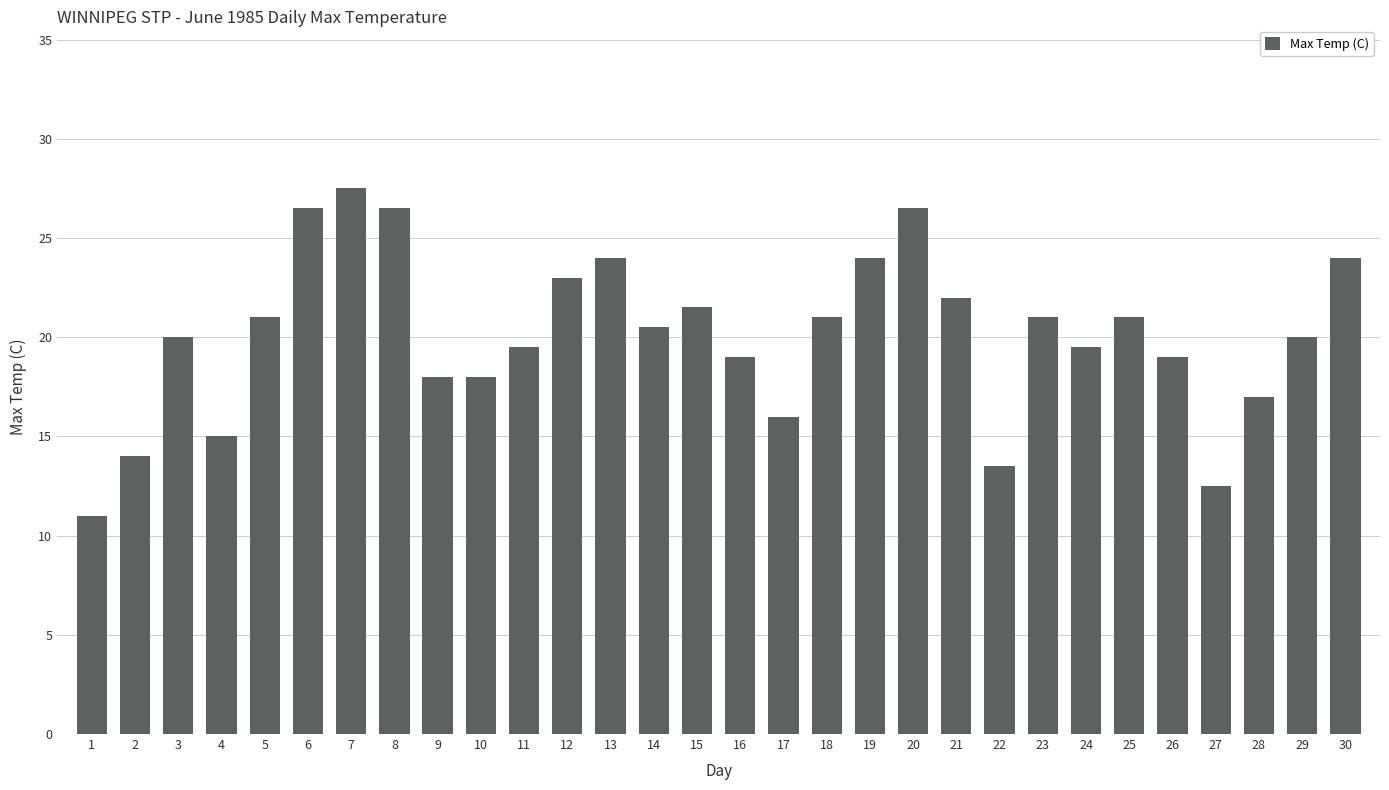

Which has a higher value, 9 or 17?

9